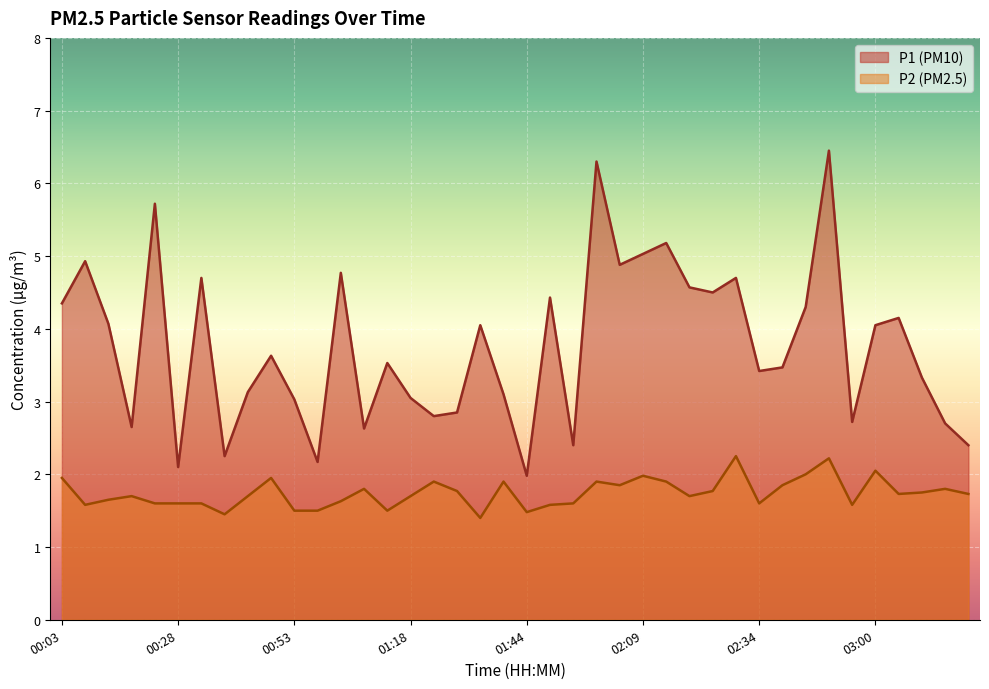

What is the difference between the maximum and second lowest values in the P1 series?

4.3